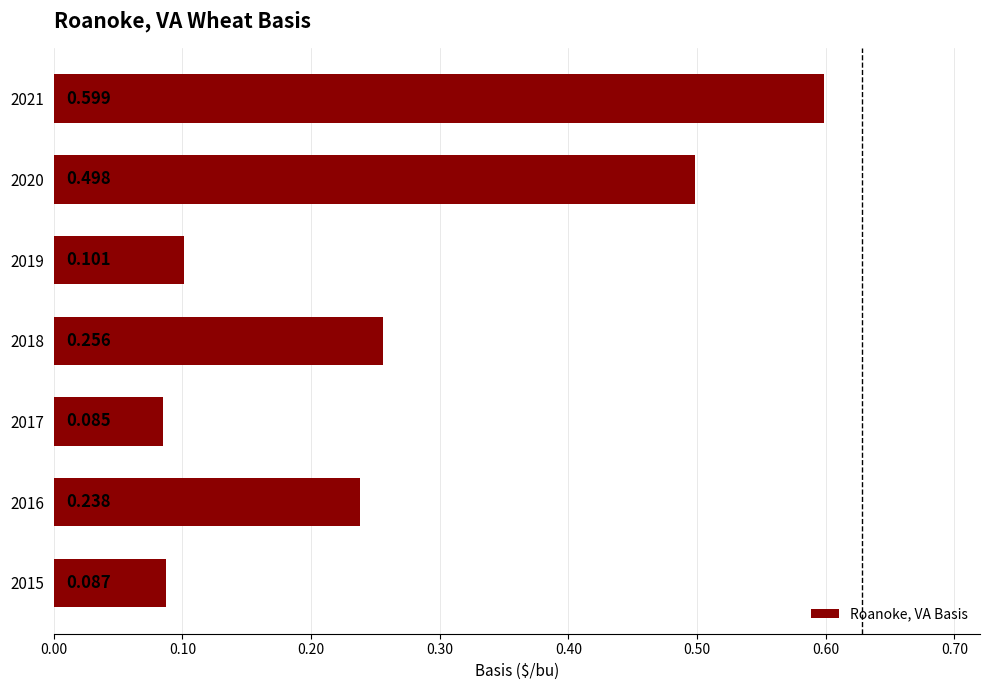

At which label is the value closest to 0?

2017